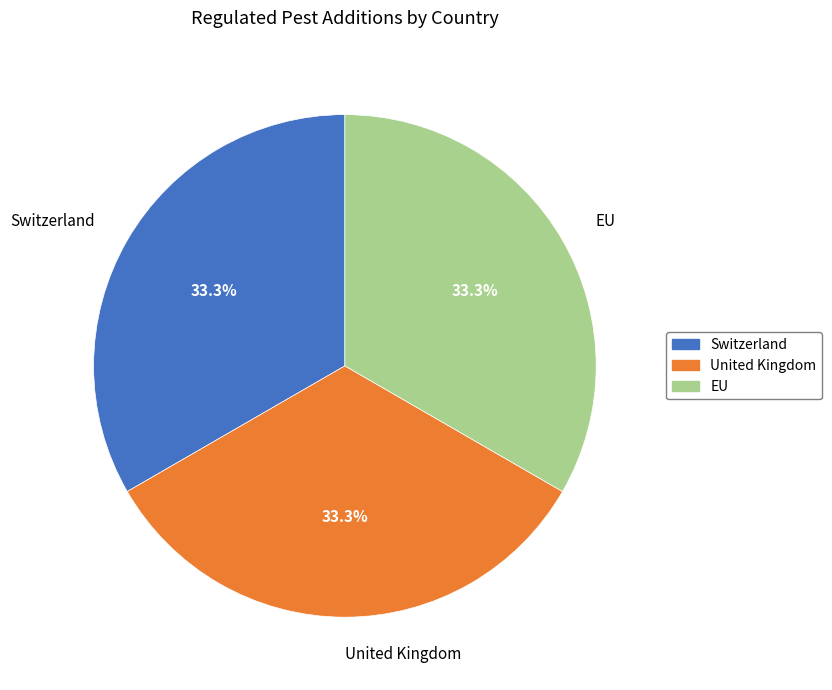

Combined, what portion of the pie is EU and Switzerland?

66.7%